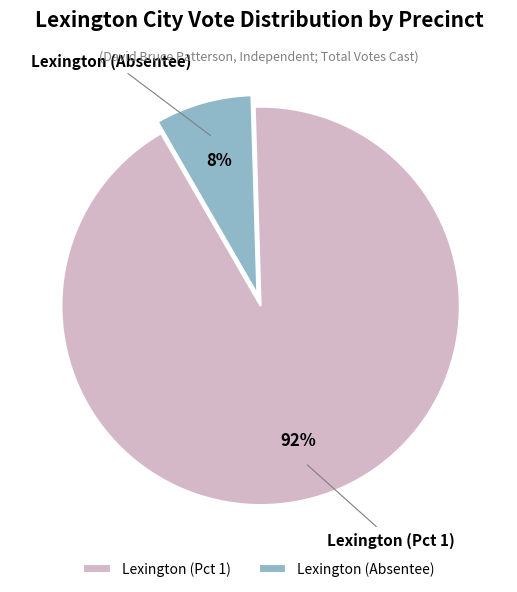

What percentage is the Lexington (Absentee) slice, to the nearest percent?

8%